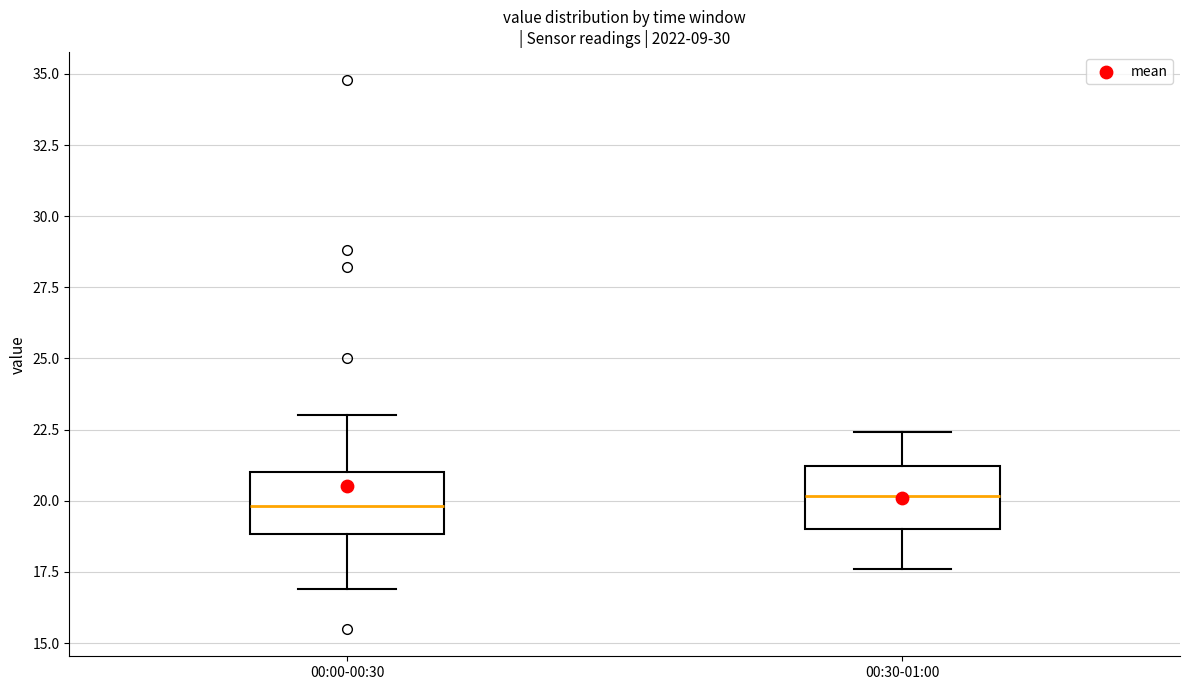

Reading left to right, transcribe this box plot: for each box, give where its median line is, the range the box spans, and where its two whiskers end, as read against the y-axis. The values are not printed on the chart, so give them approximately, as read against the axis.

00:00-00:30: median 20.0, box 19.0 to 21.0, whiskers 17.0 to 23.0
00:30-01:00: median 20.0, box 19.0 to 21.0, whiskers 17.5 to 22.5